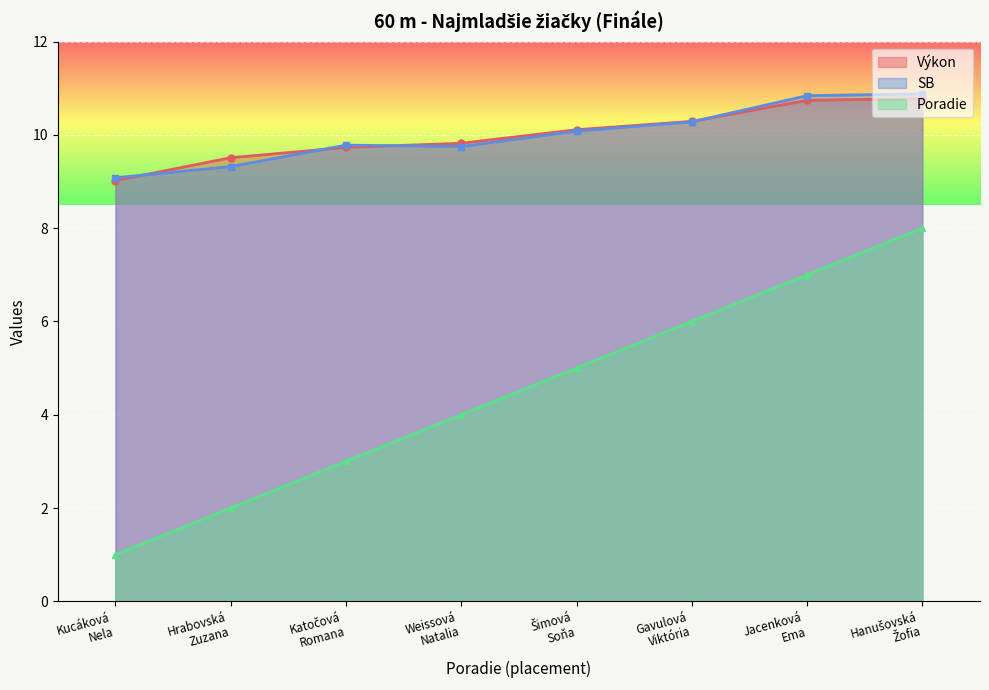

What is the approximate value of Výkon at Hrabovská
Zuzana?

9.5